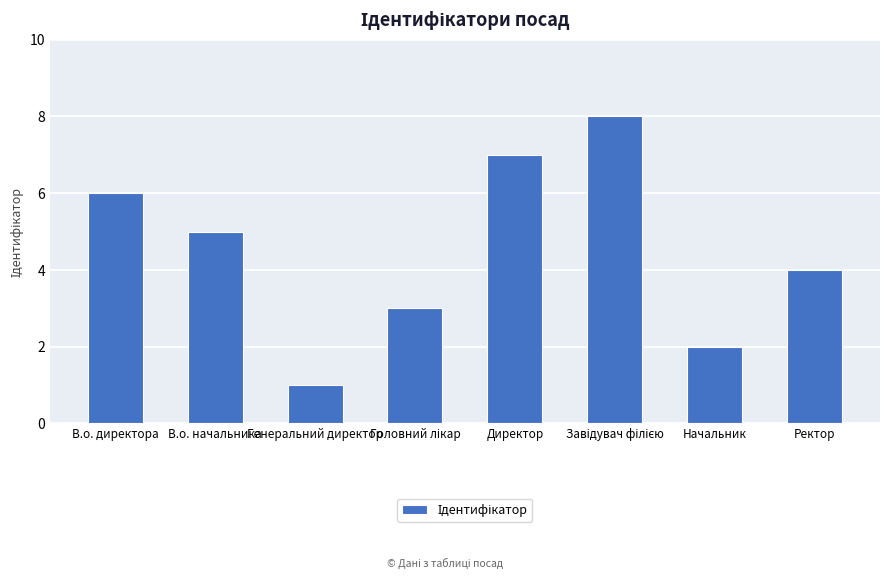

What is the maximum value shown in the chart?

8